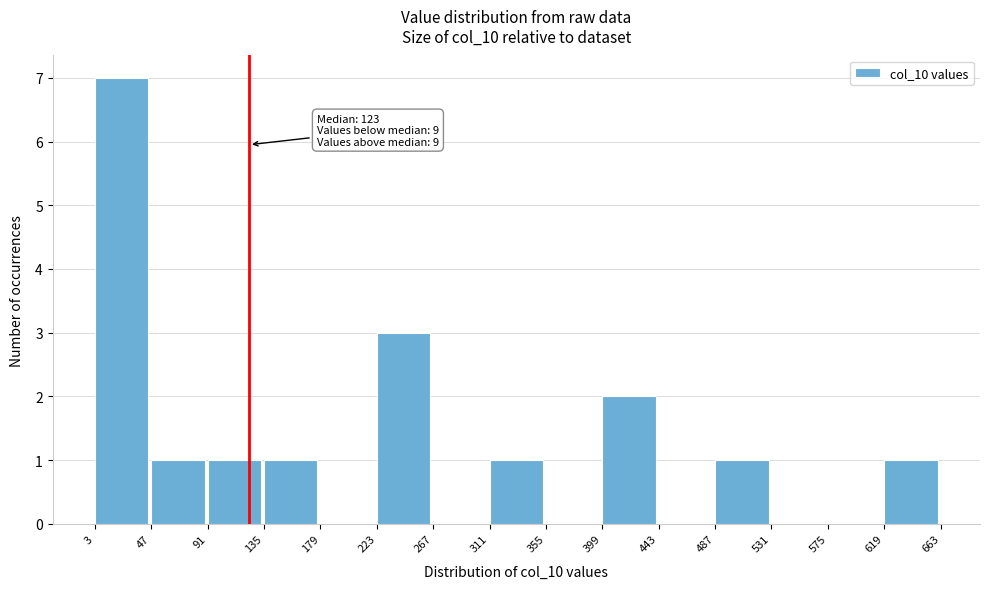

Which range on the x-axis has the tallest bar?

3 to 47